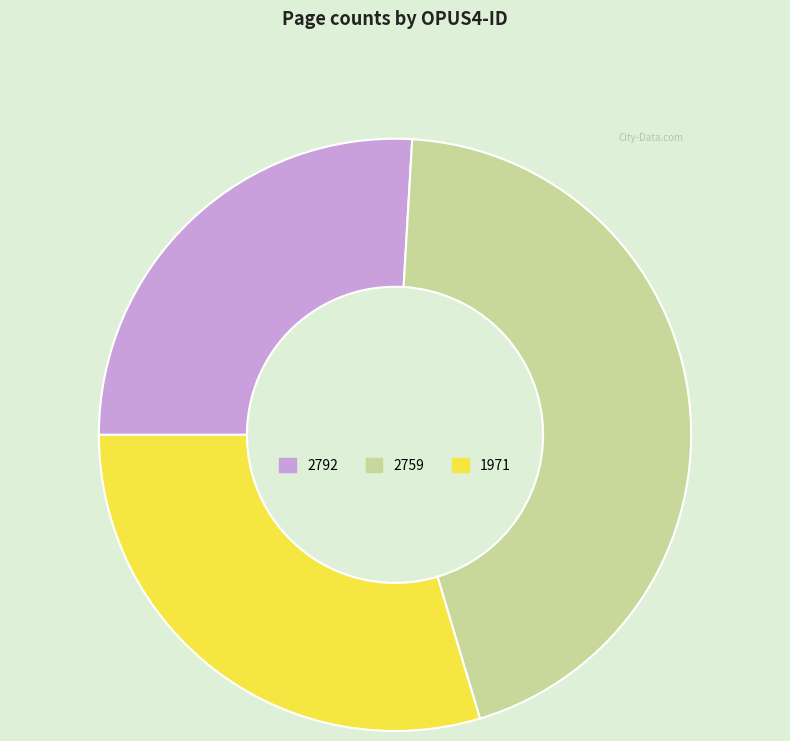

Combined, do 2792 and 2759 account for over 50%?

Yes